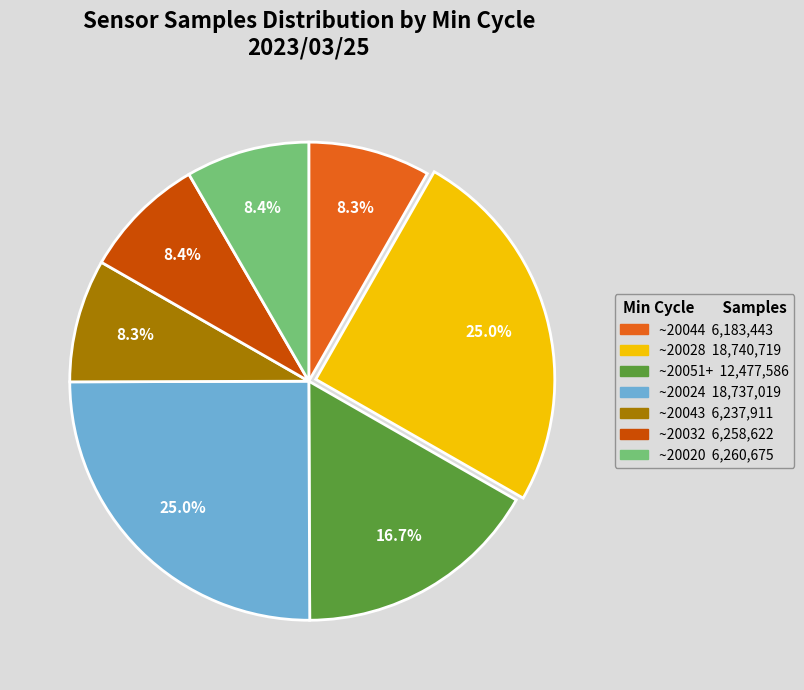

Is there a majority slice in this chart?

No